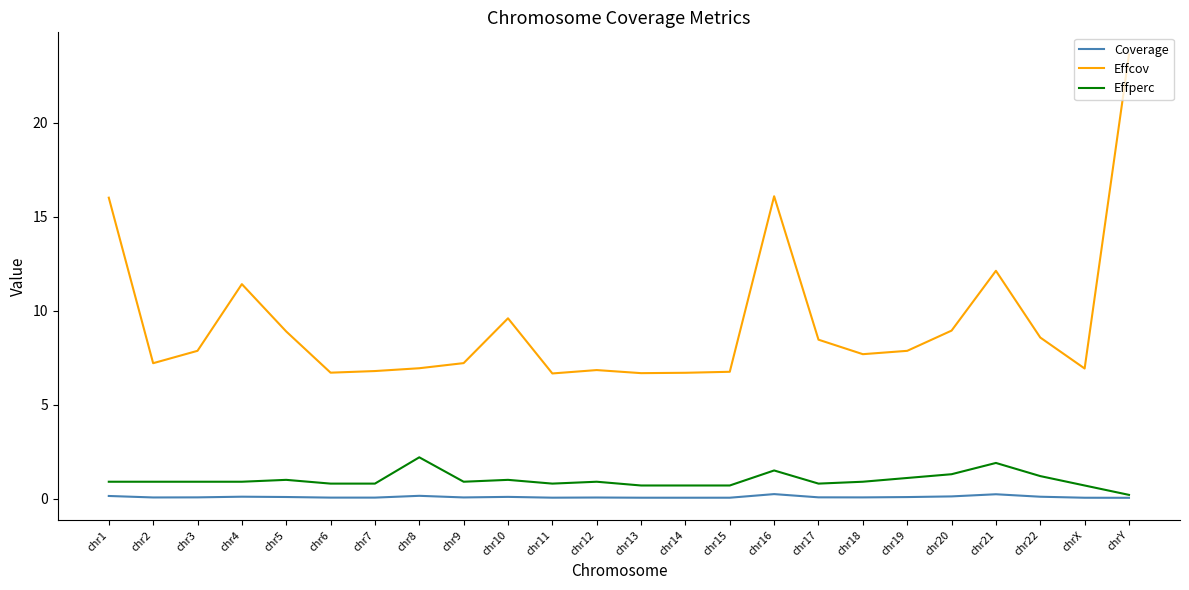

What value does the Coverage series have at chr7?

0.1